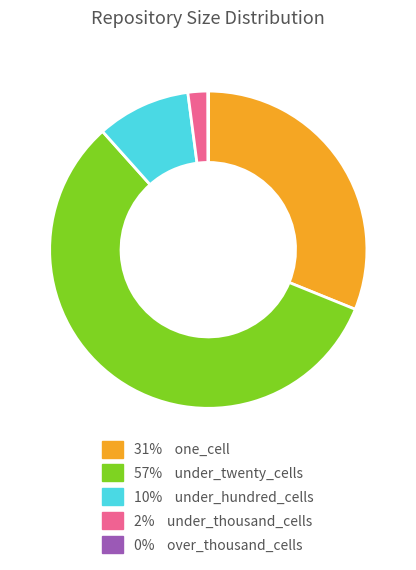

Does any single category account for the majority?

Yes